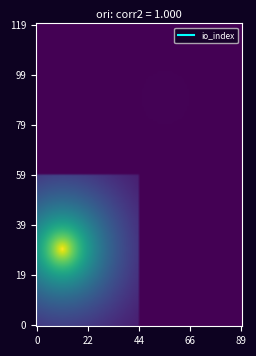

What is the minimum value shown in the chart?

-1